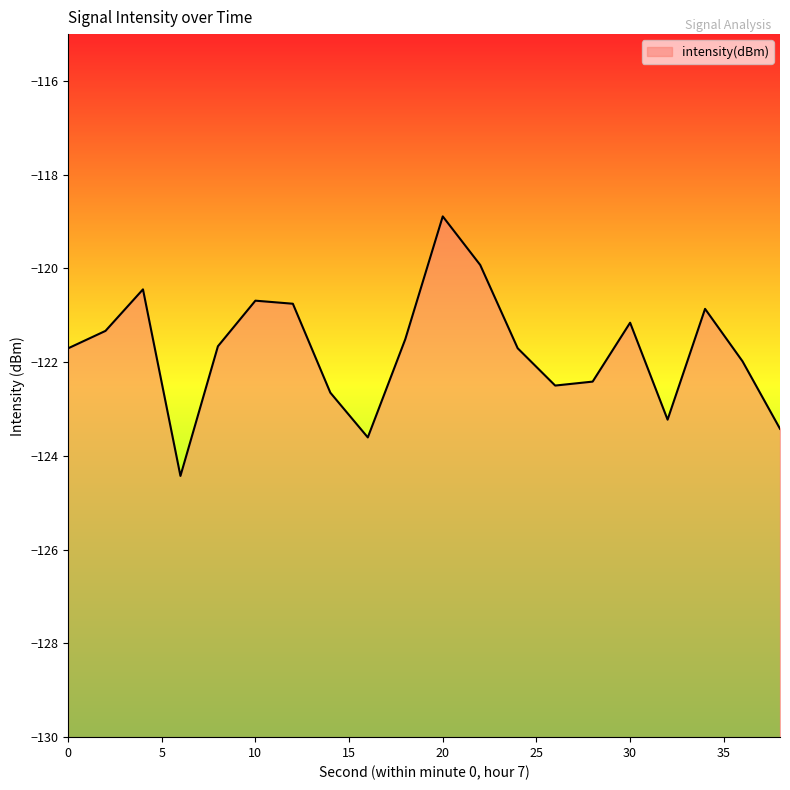

Reading left to right, list all the values displayed in this chart.

0=-121.7	2=-121.3	4=-120.4	6=-124.4	8=-121.7	10=-120.7	12=-120.8	14=-122.7	16=-123.6	18=-121.5	20=-118.9	22=-119.9	24=-121.7	26=-122.5	28=-122.4	30=-121.2	32=-123.2	34=-120.9	36=-122.0	38=-123.4